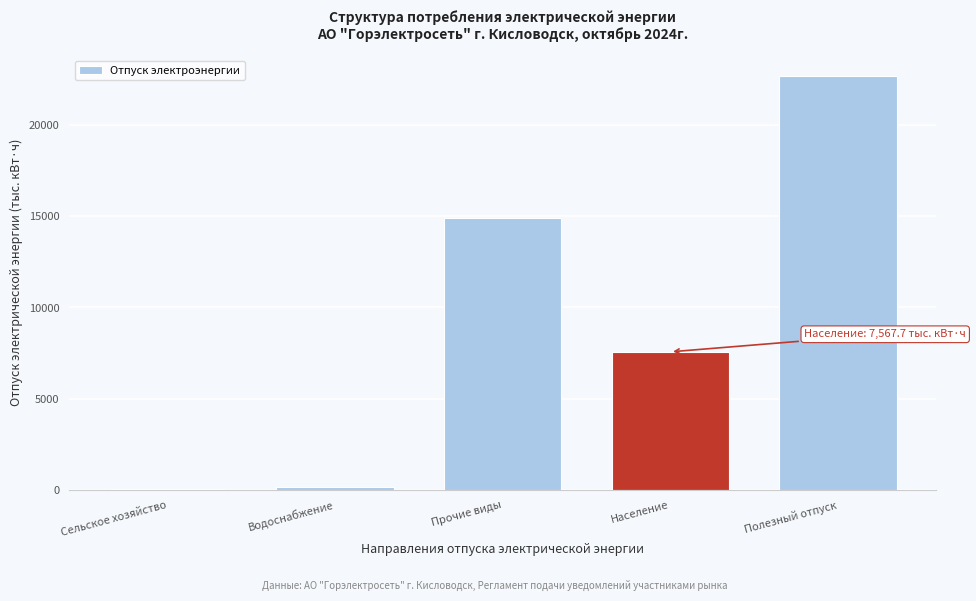

Reading left to right, list all the values displayed in this chart.

Сельское хозяйство=23.4	Водоснабжение=179.5	Прочие виды=14912.9	Население=7567.7	Полезный отпуск=22683.6